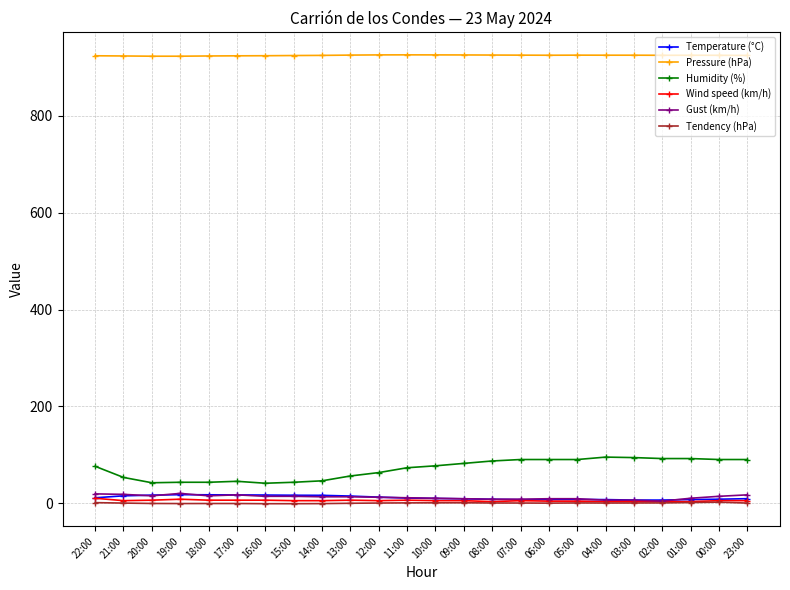

How many data points does each series have?

24